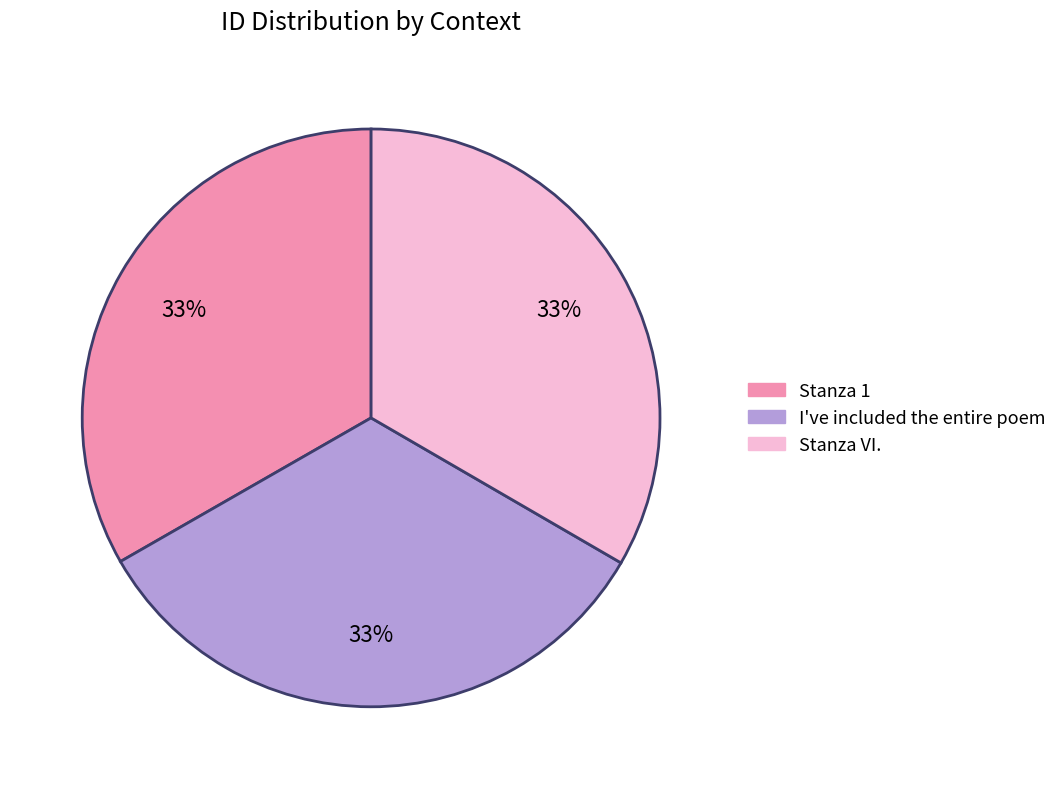

Count the number of slices in the pie.

3